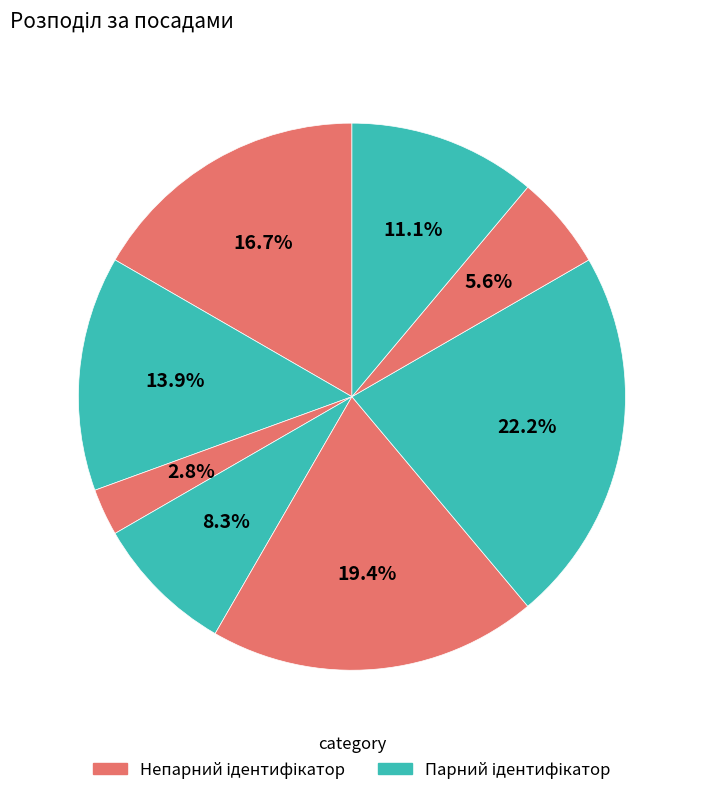

Count the number of slices in the pie.

8